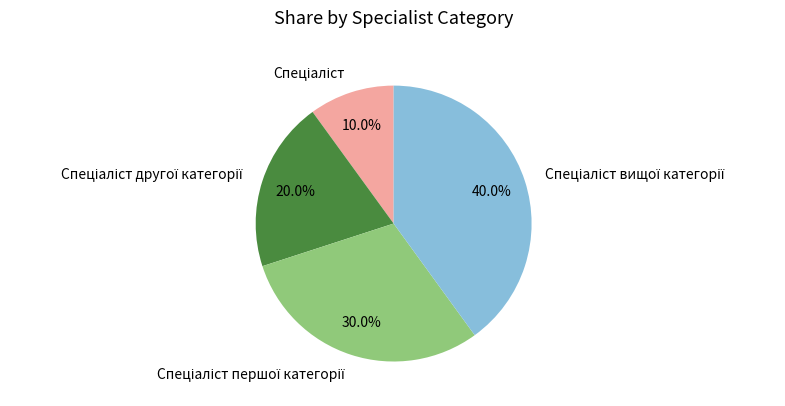

Is there any slice that represents more than half of the pie?

No